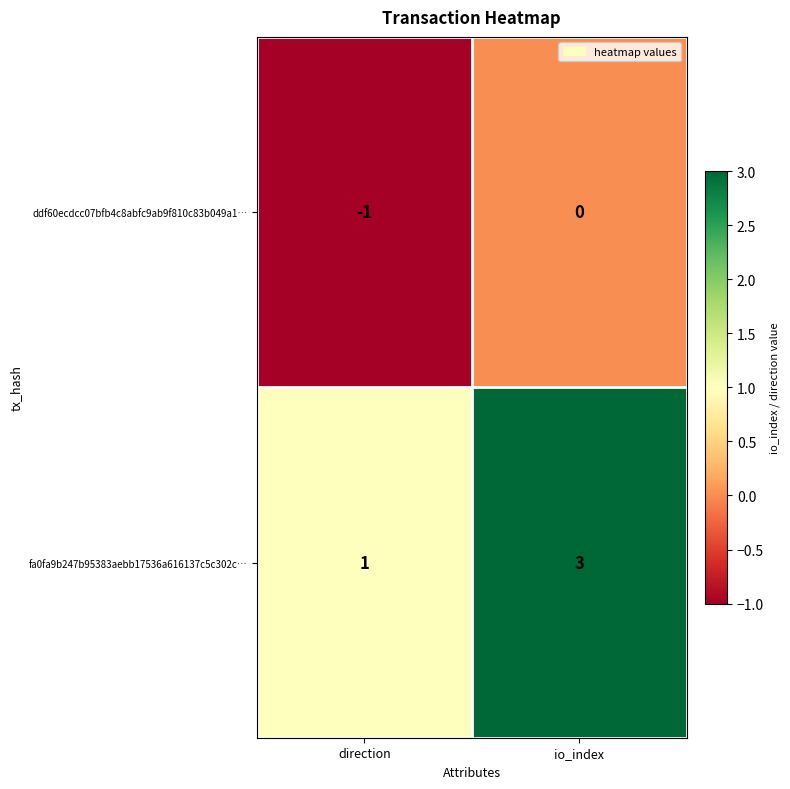

Rank the series by their average value, from lowest to highest.

ddf60ecdcc07bfb4c8abfc9ab9f810c83b049a1…, fa0fa9b247b95383aebb17536a616137c5c302c…